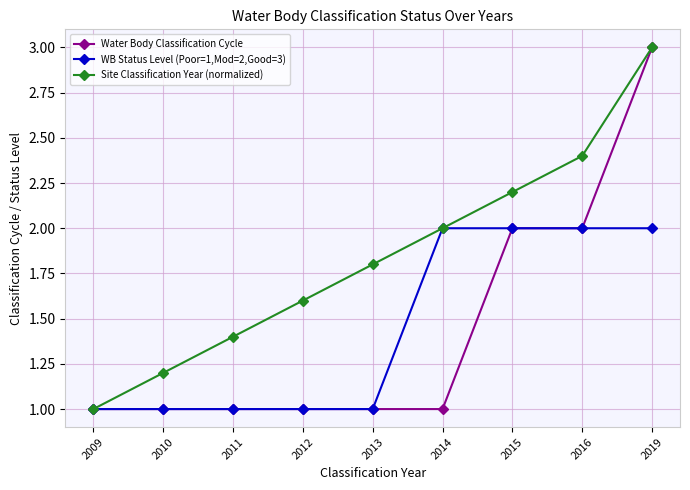

Is it true that Site Classification Year (normalized) equals 1.0 at 2009?

True